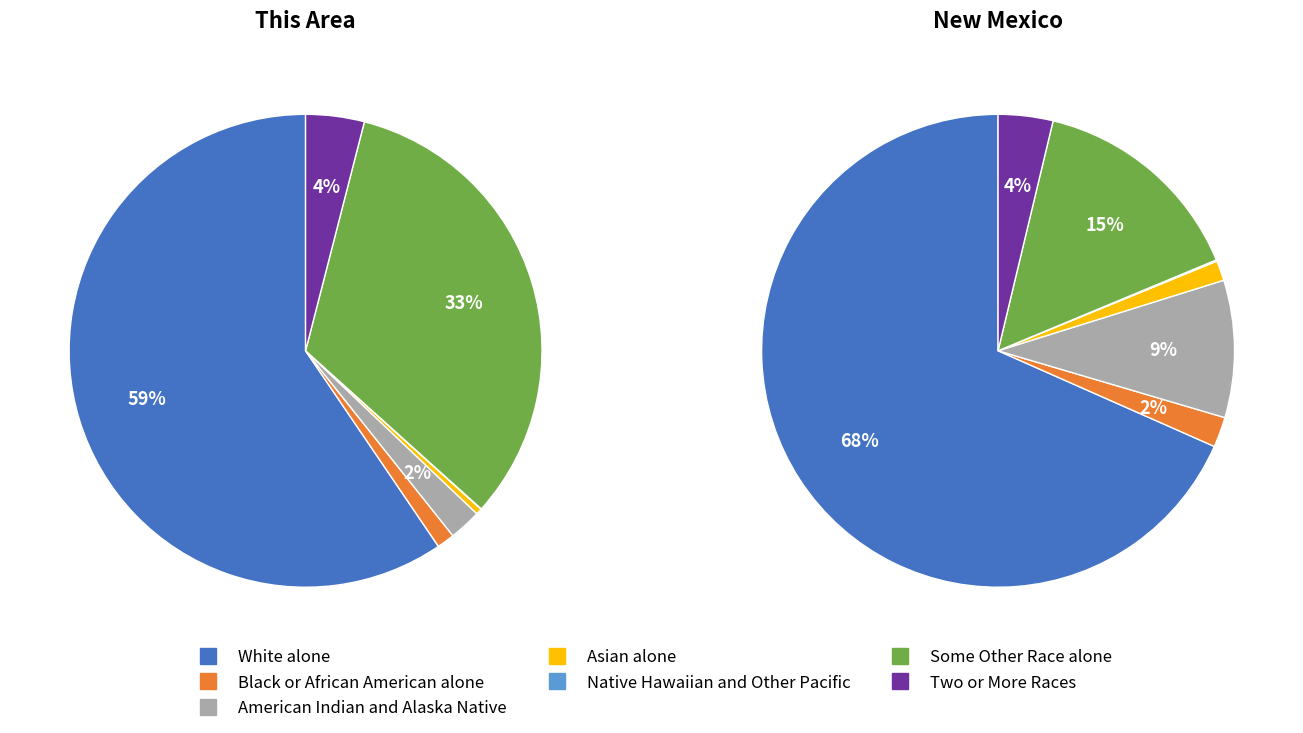

What is the total percentage of American Indian and Alaska Native and Black or African American alone?

3.4%